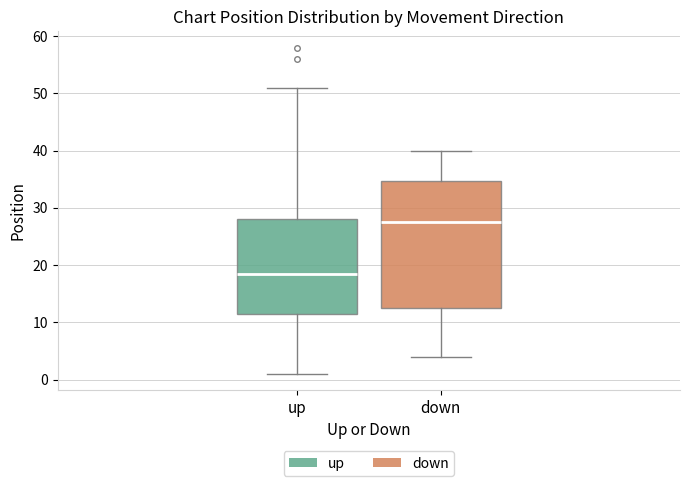

Which box's median line is the highest?

down